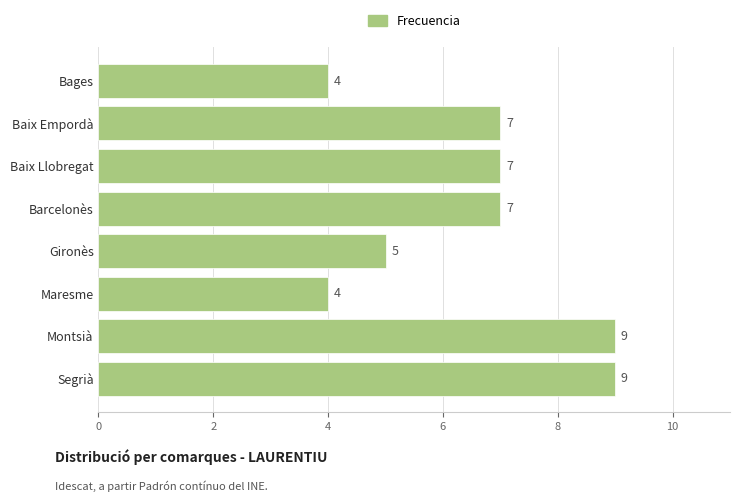

What is the ratio of the value at Maresme to the value at Bages?

1.0